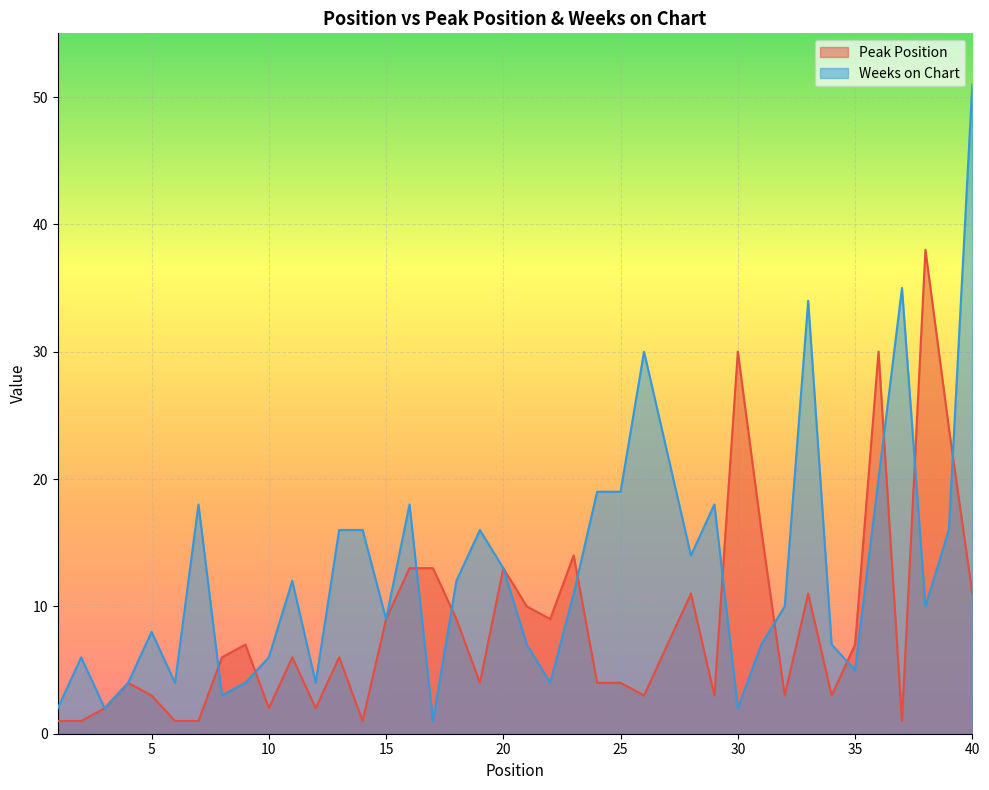

How many distinct data groups are displayed?

2